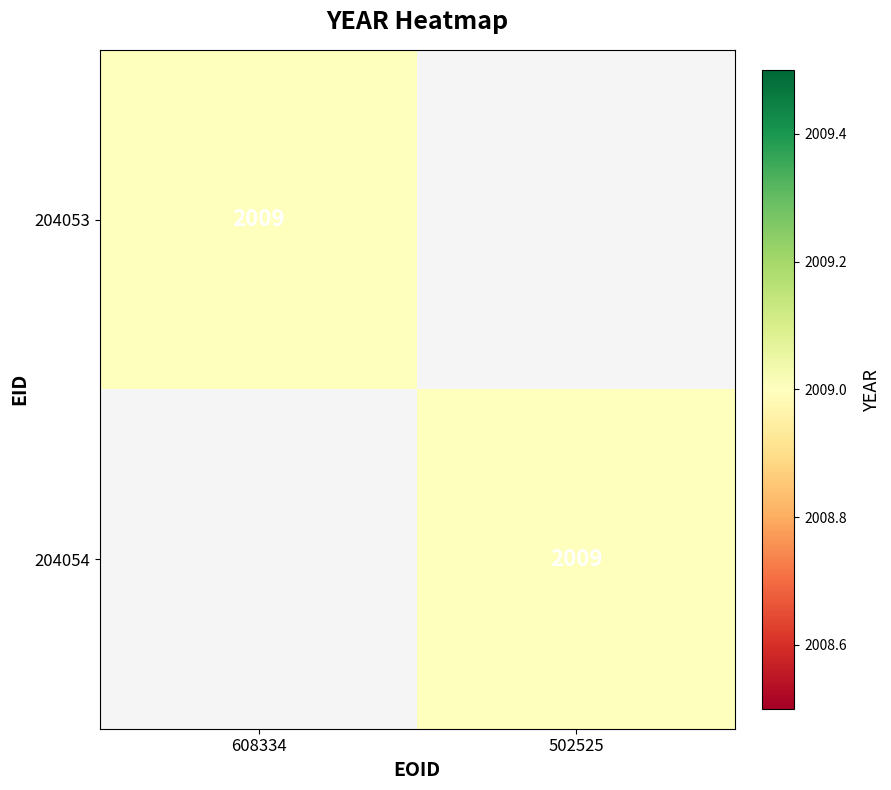

True or false: 204053 has a value of 2927 at 608334.

False